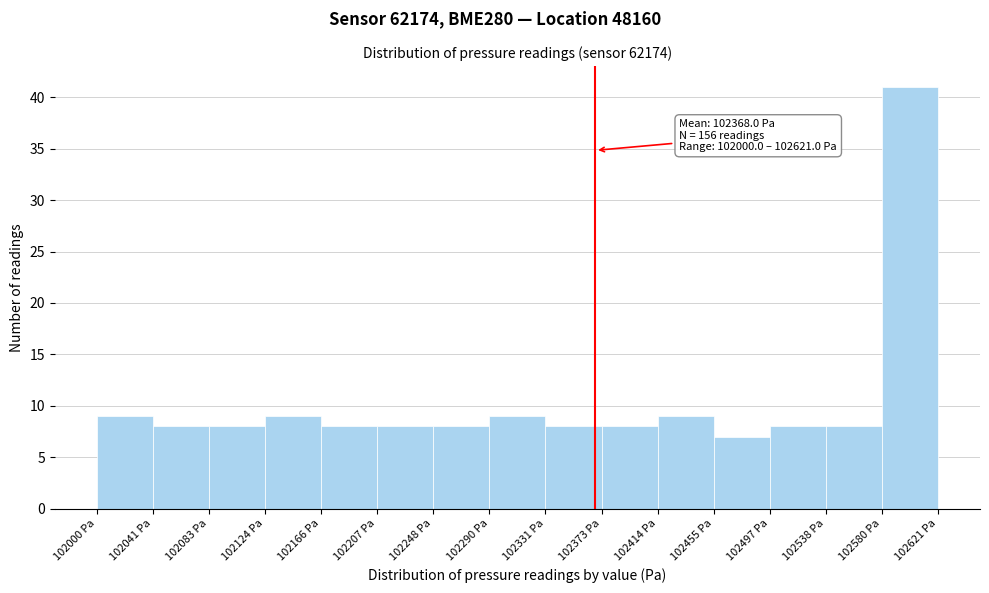

Over which range of the x-axis is the bar tallest?

102580 to 102620